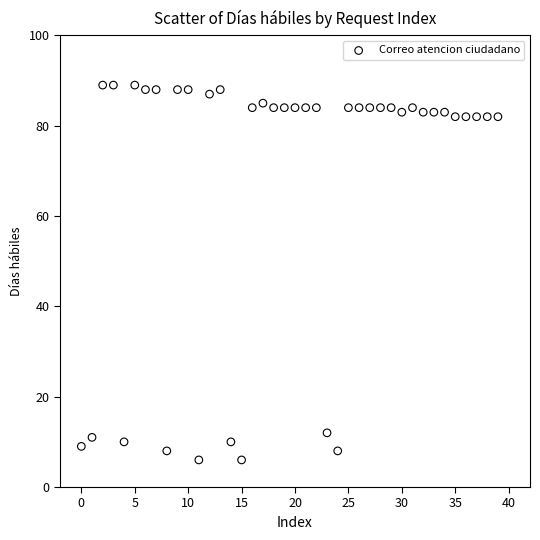

Count the number of points in this scatter plot.

40